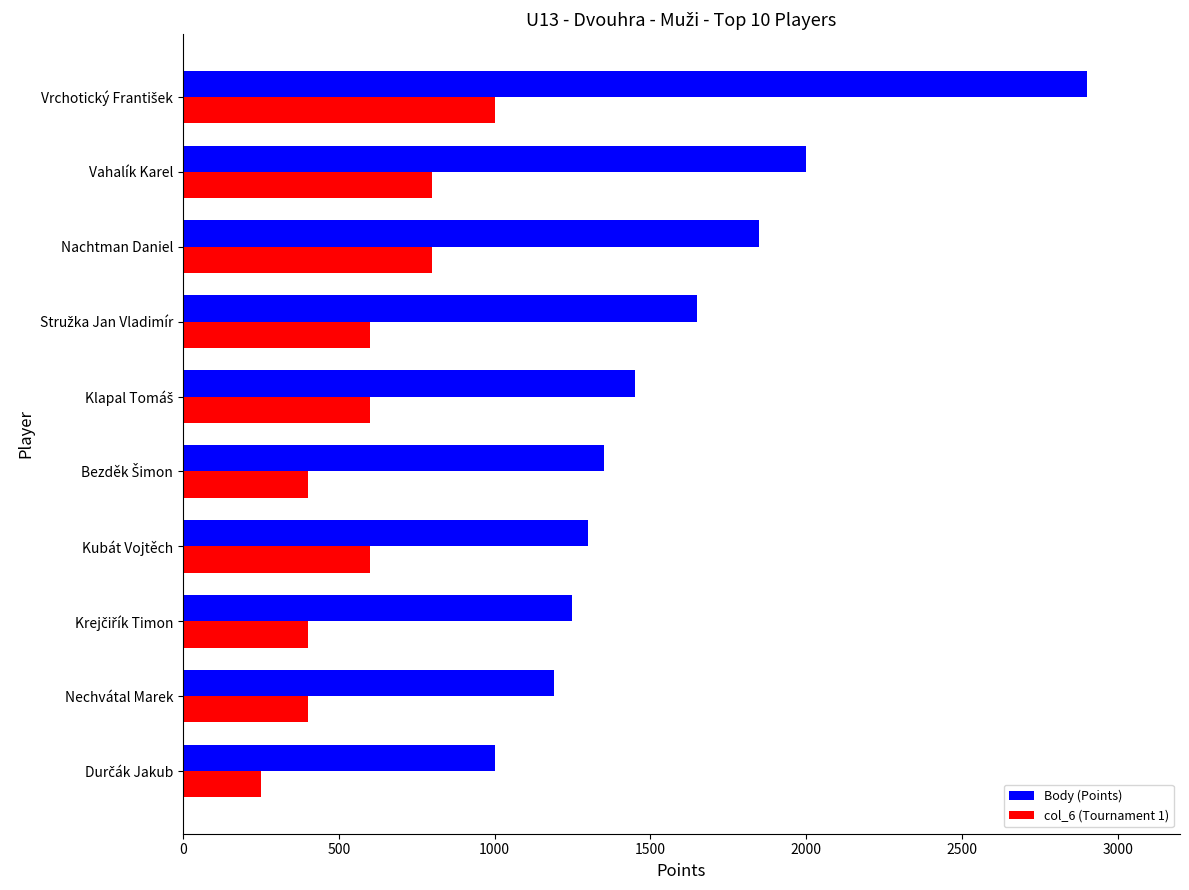

What is the highest value of the Body (Points) series?

2900